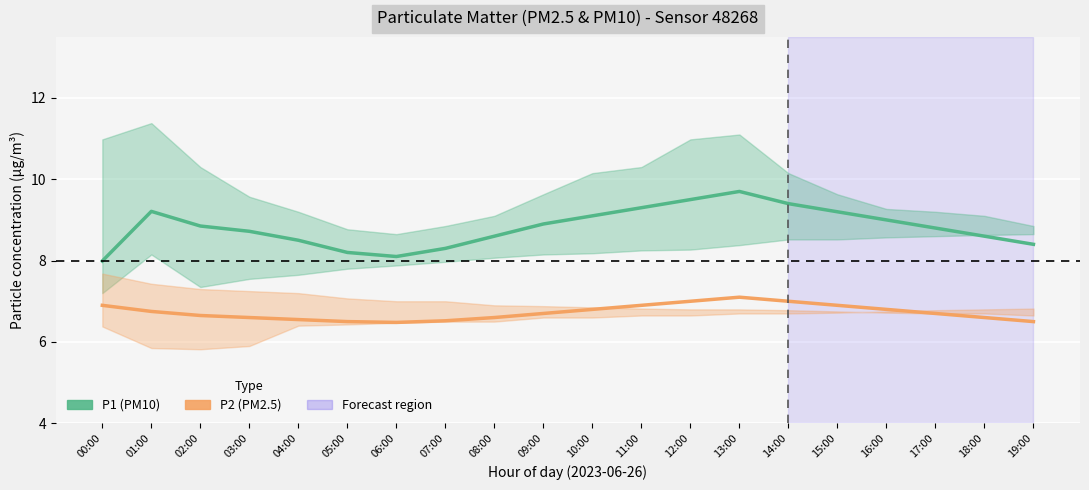

Is this an area chart (filled region under the line)?

No